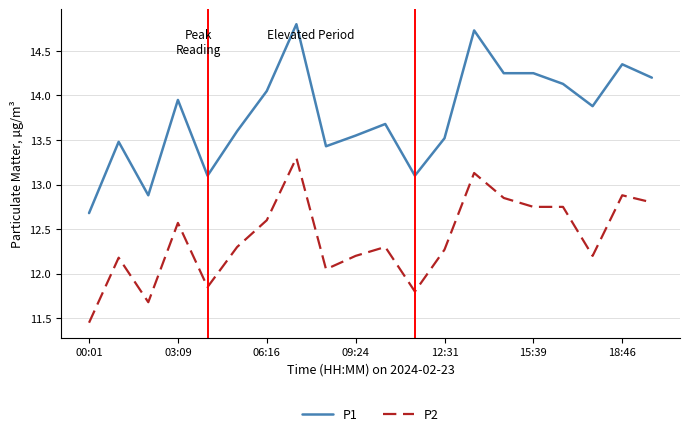

List the series in order of their overall mean, lowest first.

P2, P1